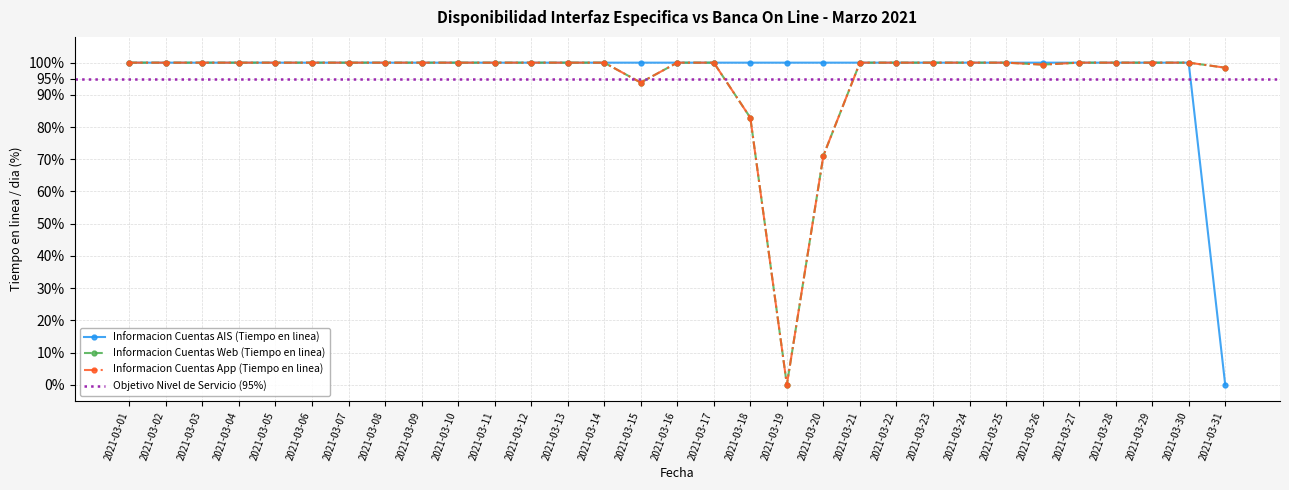

Count the number of categories in the chart.

31